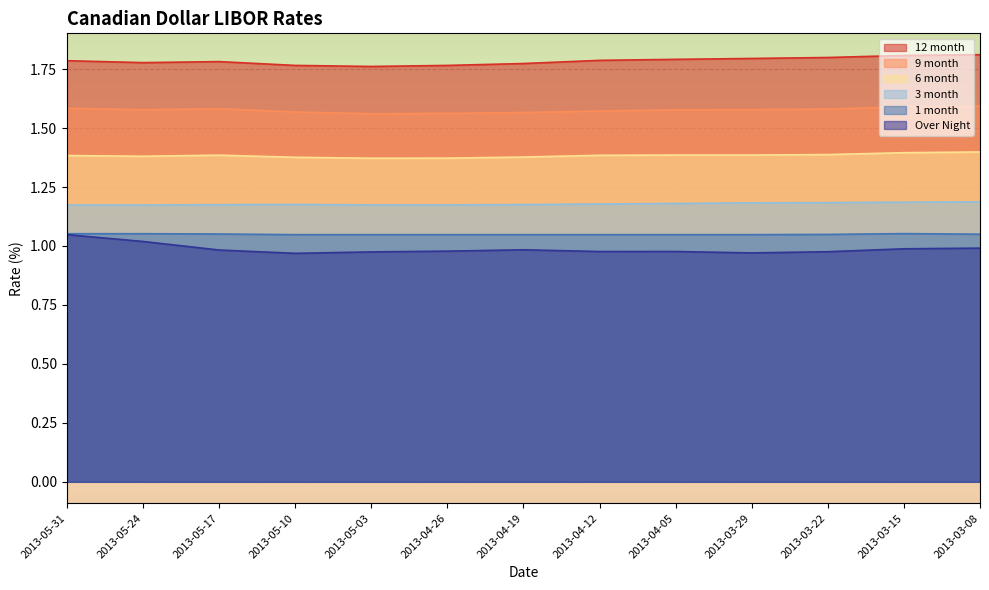

What value does the 12 month series have at 2013-05-17?

1.8